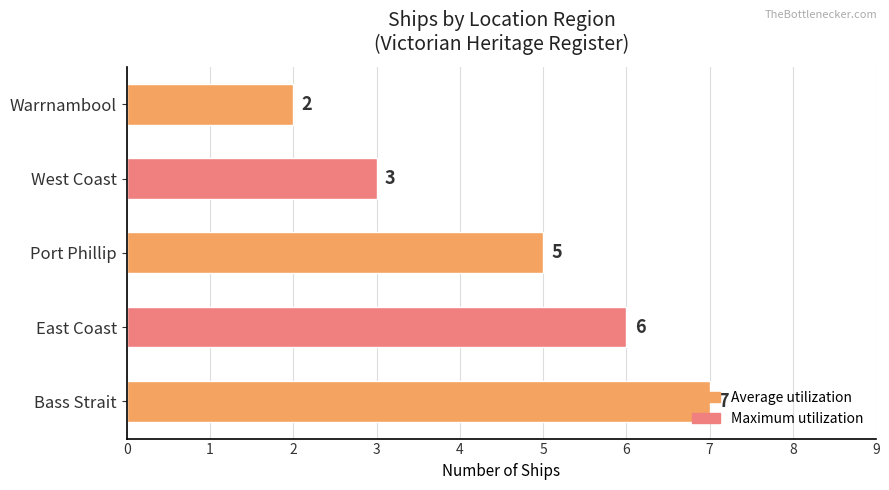

What is the change in value from East Coast to Warrnambool?

-4